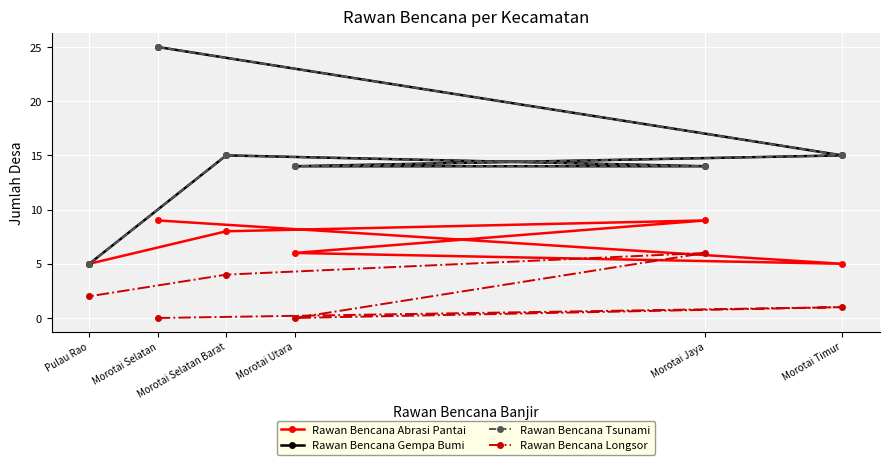

What is the average value of the Rawan Bencana Tsunami series?

15